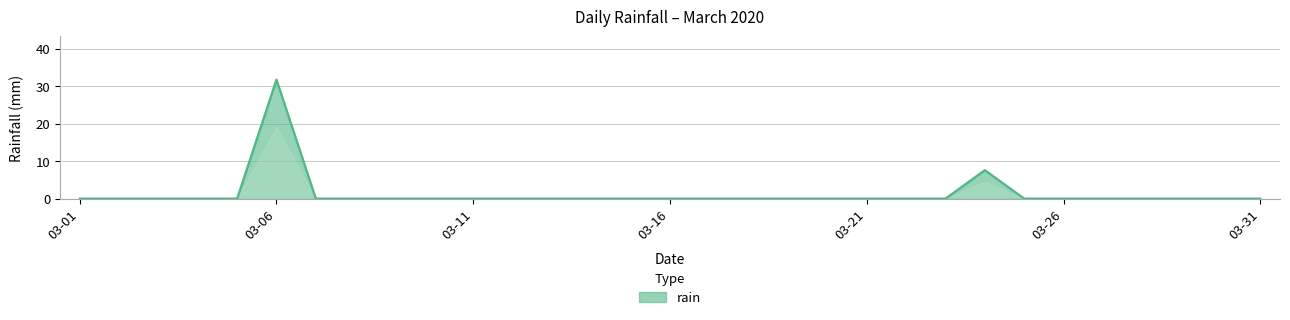

What is the difference between the maximum and minimum values?

31.8